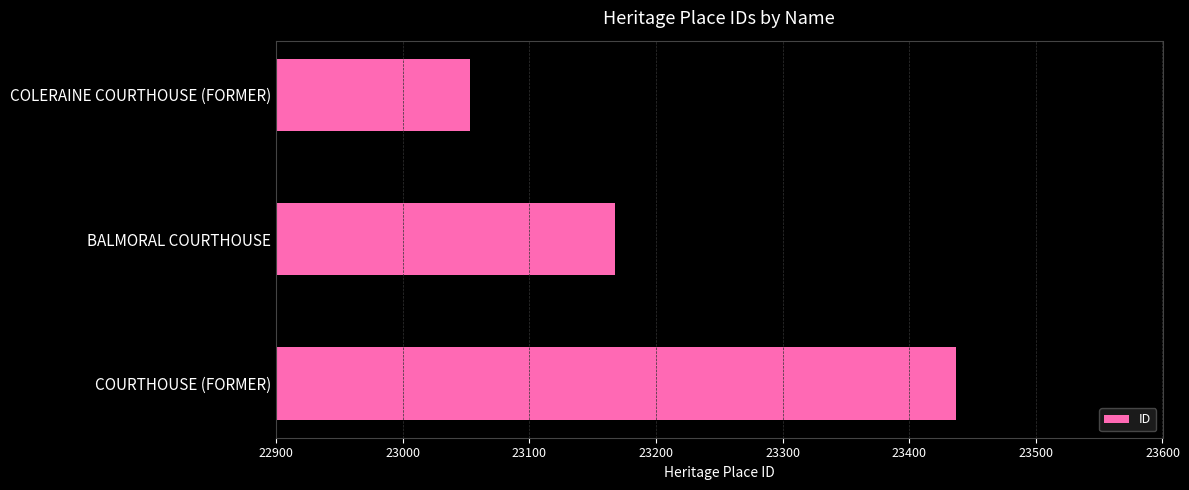

The value at COURTHOUSE (FORMER) is 23437. True or false?

True